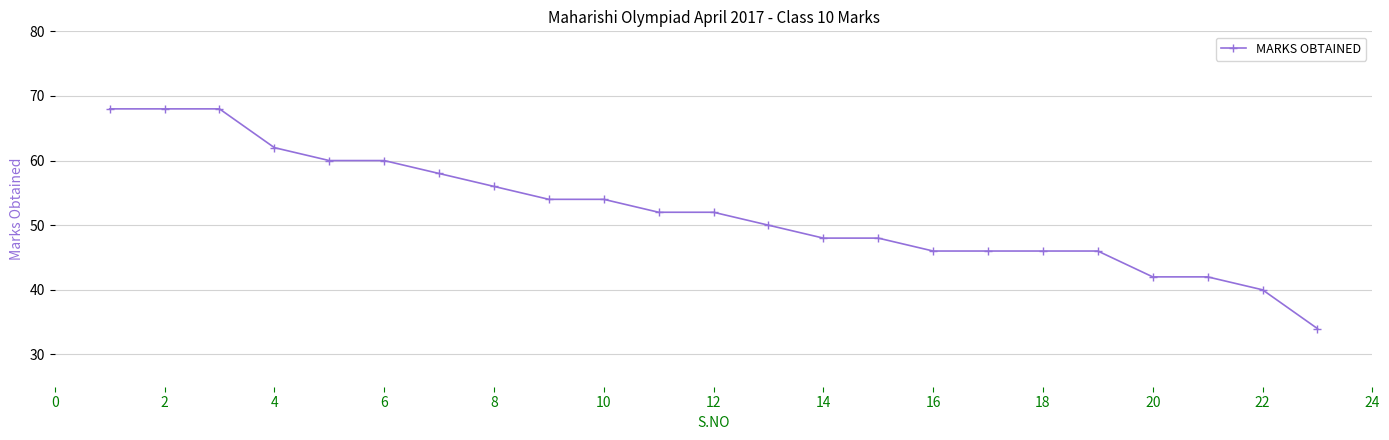

Reading left to right, extract all data points from this chart.

68	68	68	62	60	60	58	56	54	54	52	52	50	48	48	46	46	46	46	42	42	40	34